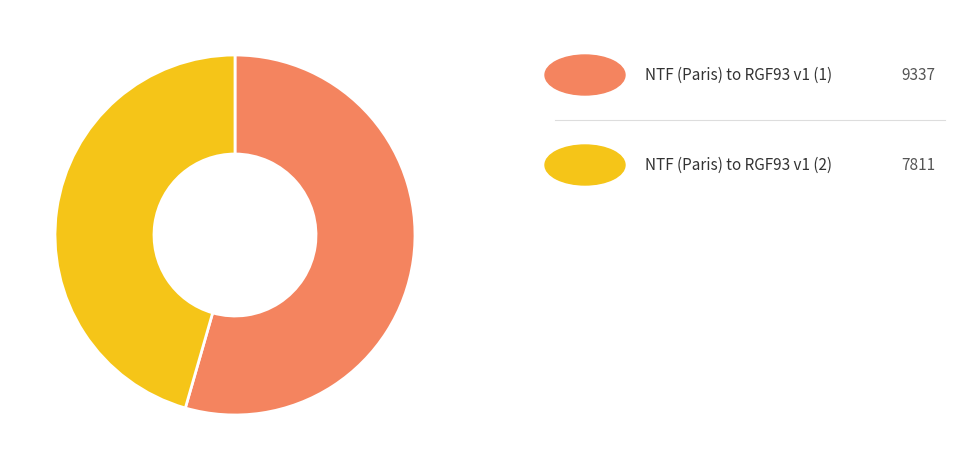

Does any single category account for the majority?

Yes